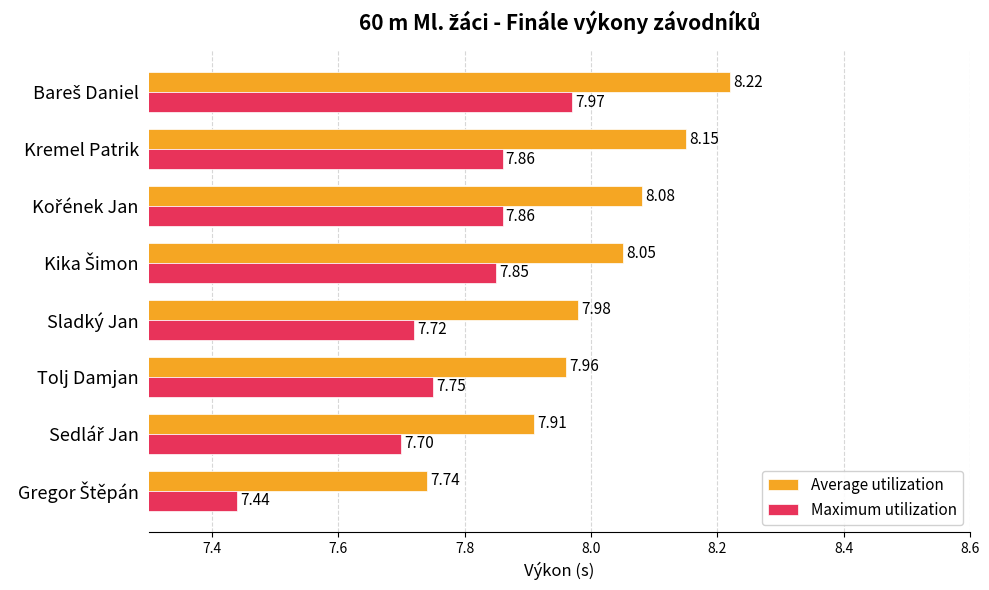

How many series are shown in this chart?

2